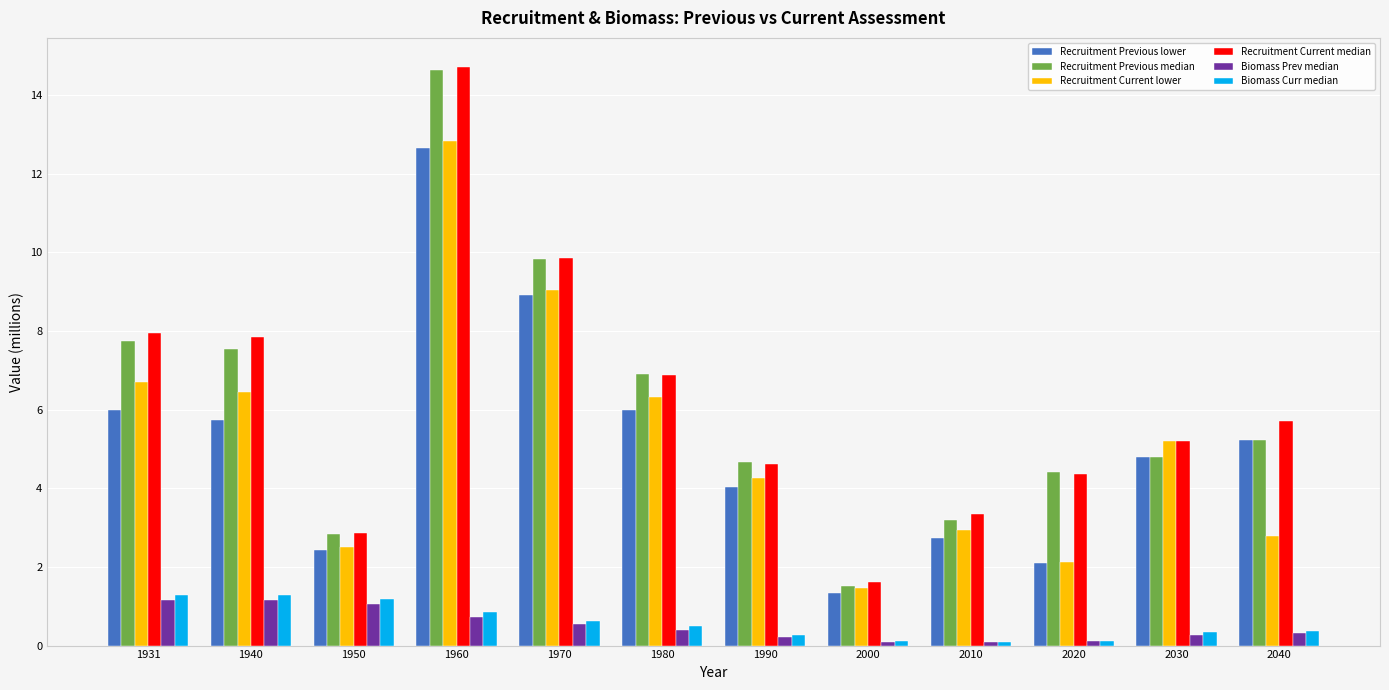

The value of Recruitment Current lower at 1931 is 6.7. True or false?

True